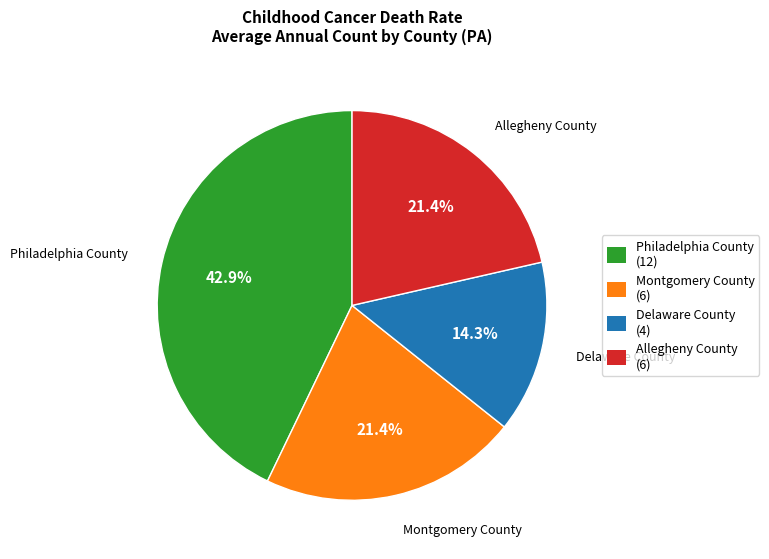

What is the largest slice in the pie chart?

Philadelphia County